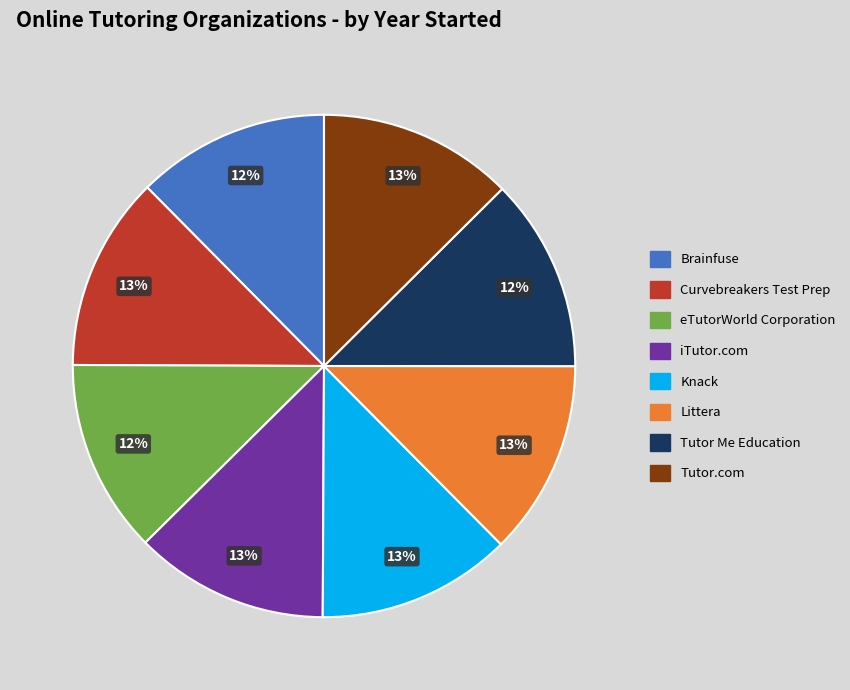

The Littera slice represents 13% of the pie. True or false?

True